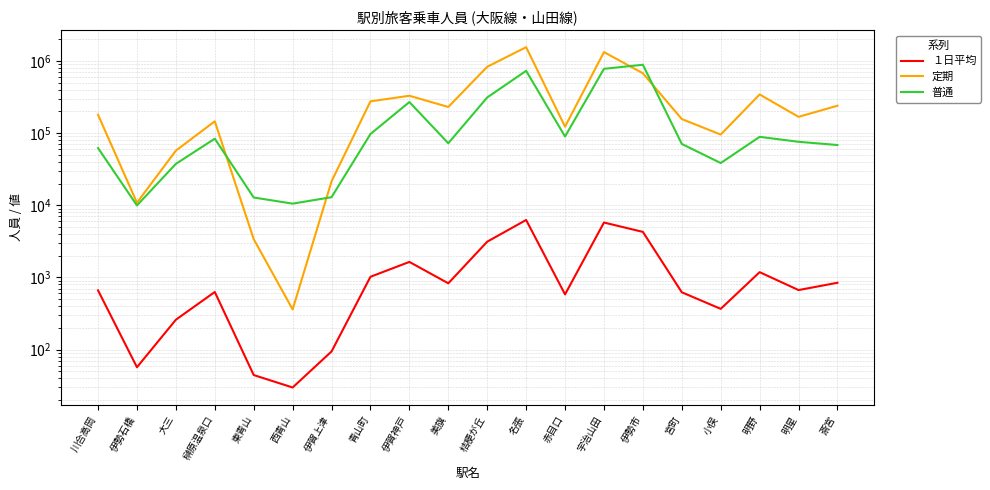

At how many categories does at least one series exceed 69883?

15